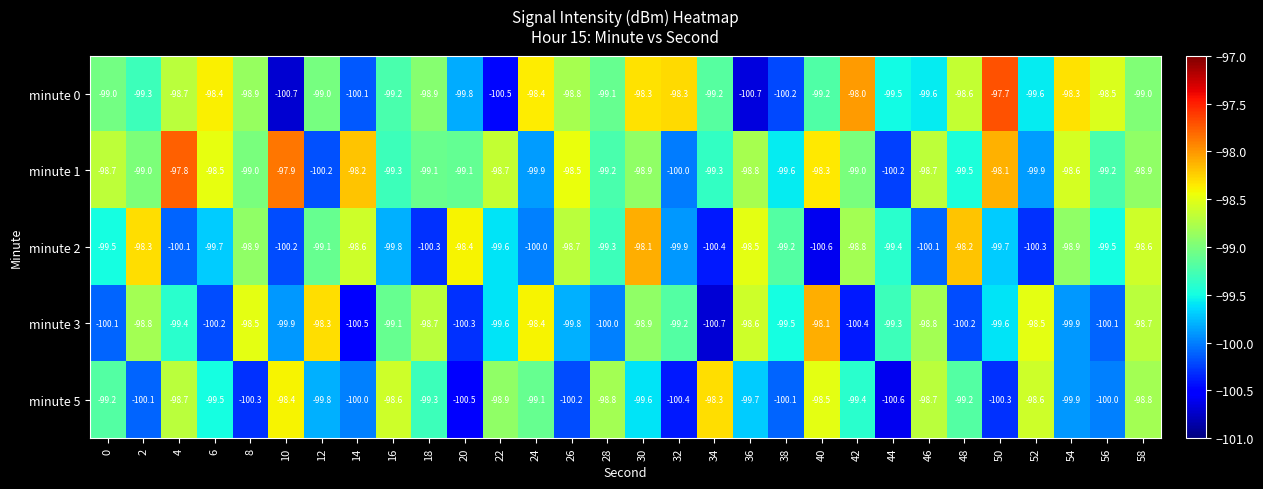

What is the difference between the maximum and minimum values in the minute 0 series?

3.0